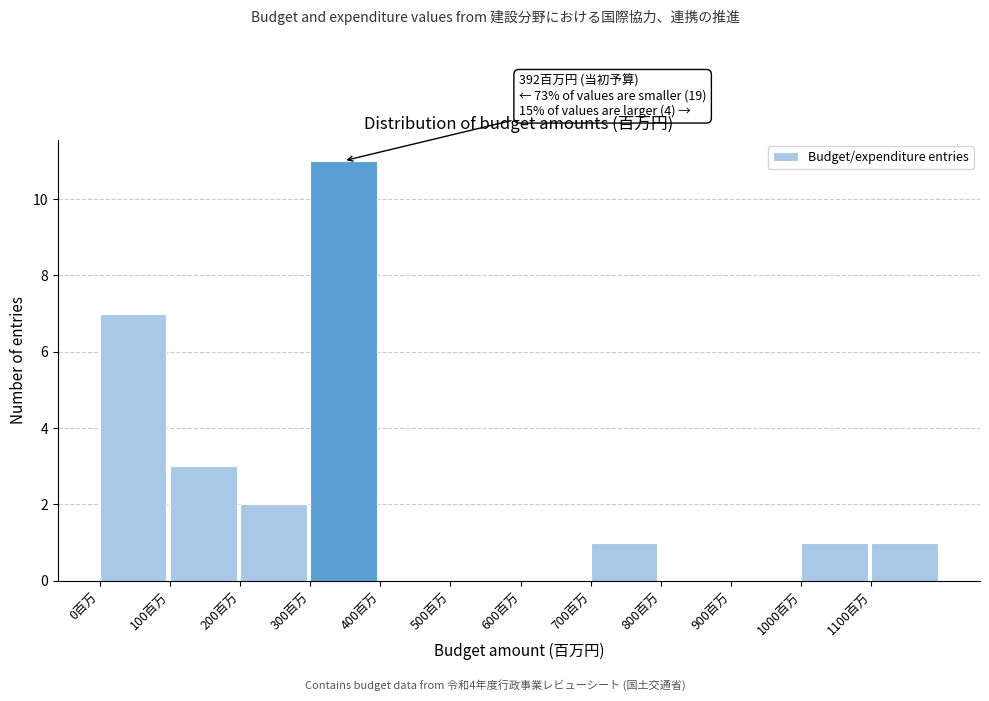

Which range on the x-axis has the tallest bar?

300 to 400